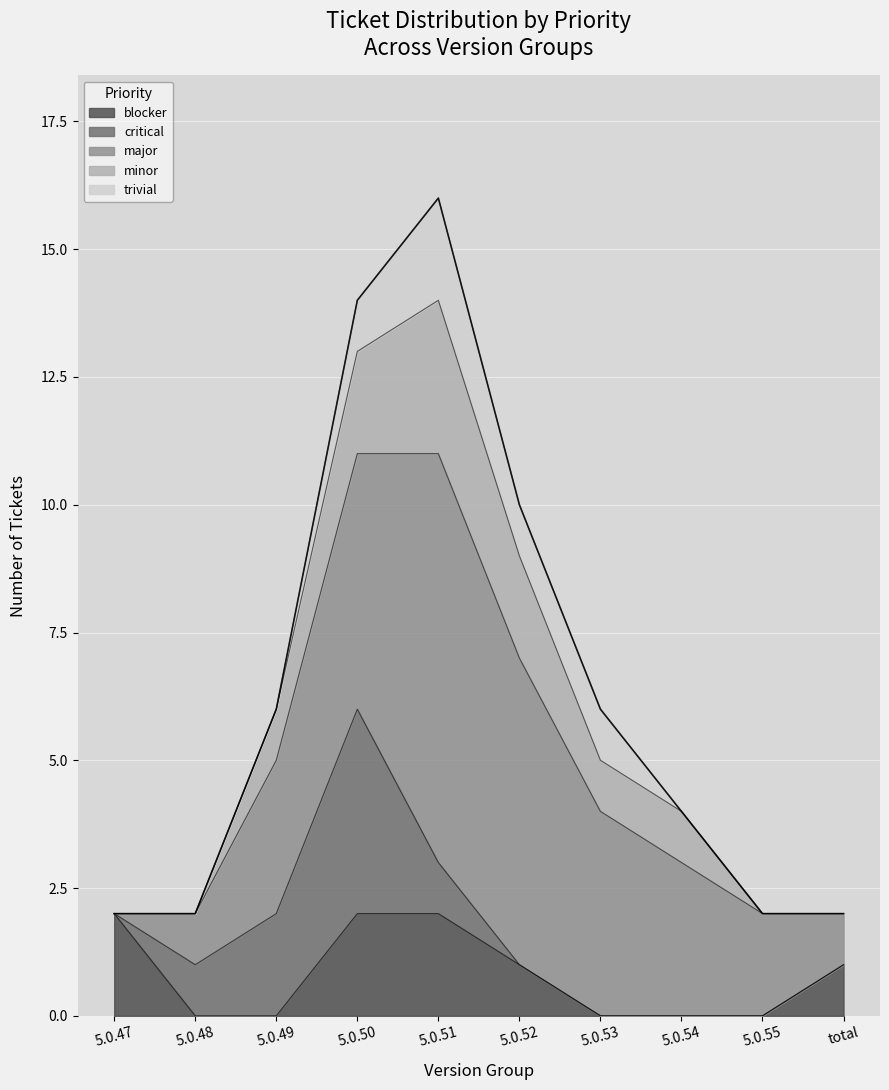

What is the label of the 9th point from the left?

5.0.55